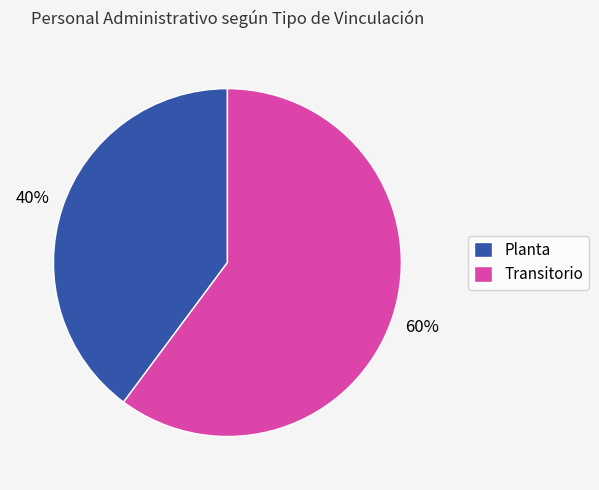

To the nearest percent, what portion does Planta represent?

40%